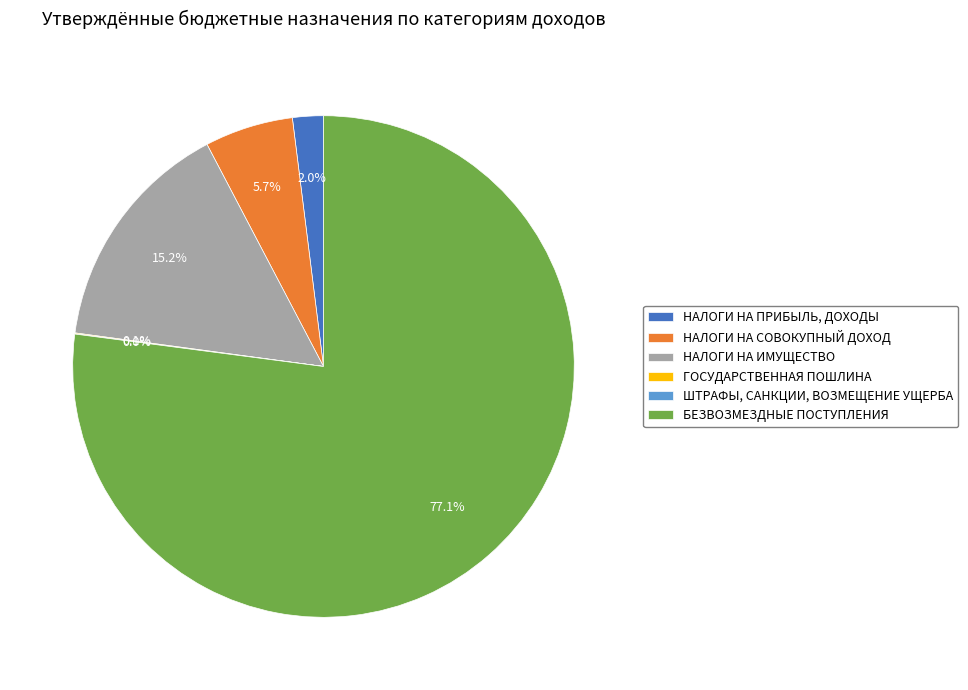

Which category has the biggest portion of the pie?

БЕЗВОЗМЕЗДНЫЕ ПОСТУПЛЕНИЯ